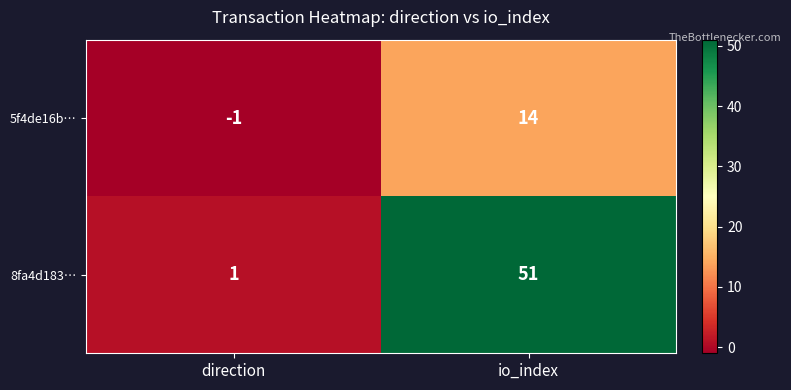

True or false: 8fa4d183… has a value of 27 at io_index.

False